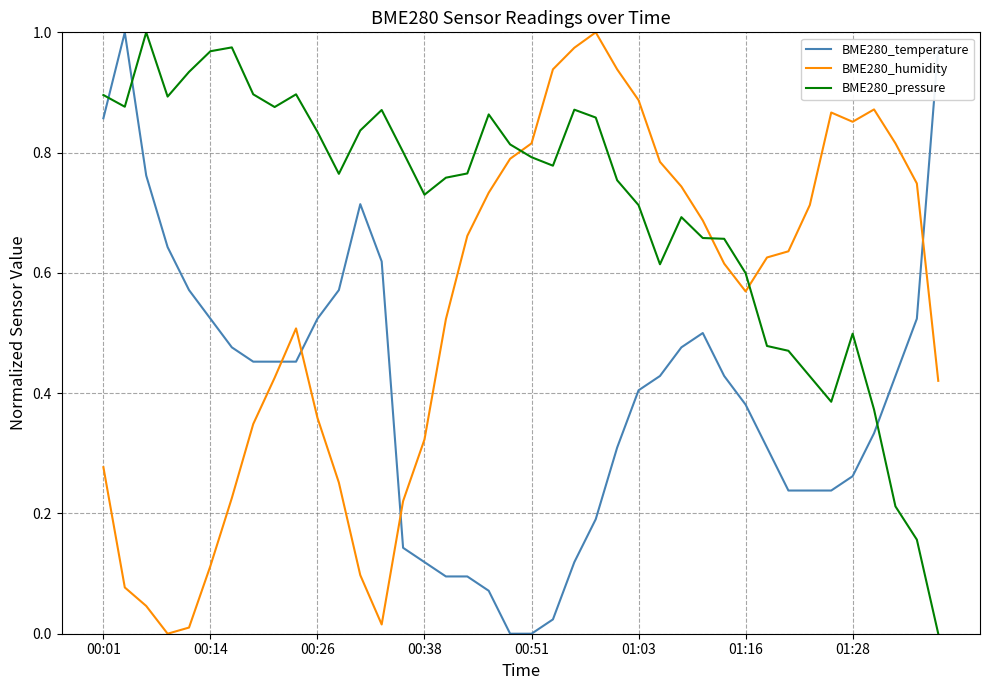

Rank the series by their average value, from highest to lowest.

BME280_pressure, BME280_humidity, BME280_temperature